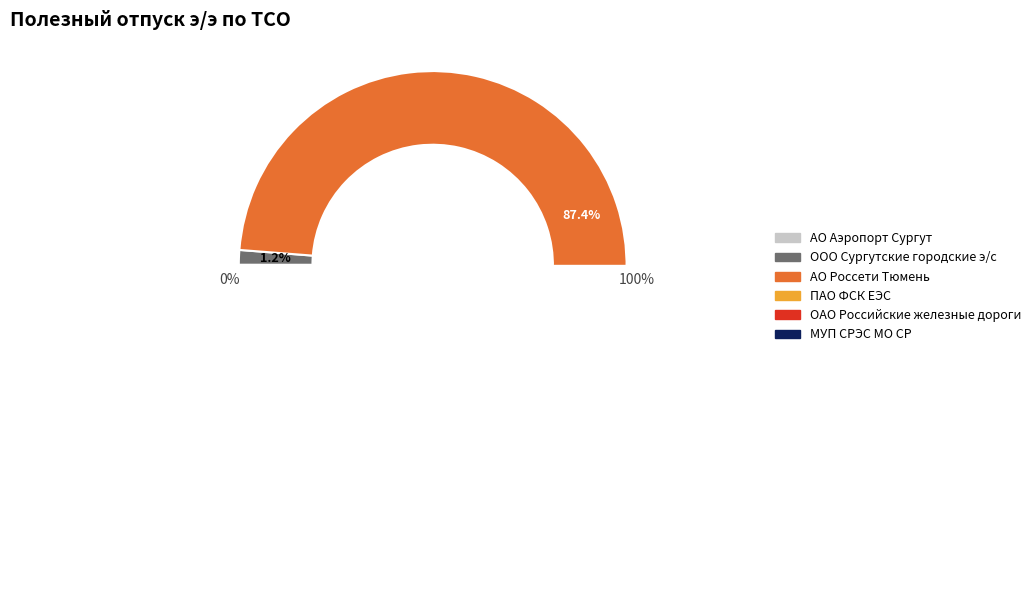

Is it true that ПАО ФСК ЕЭС is 11% of the pie?

True